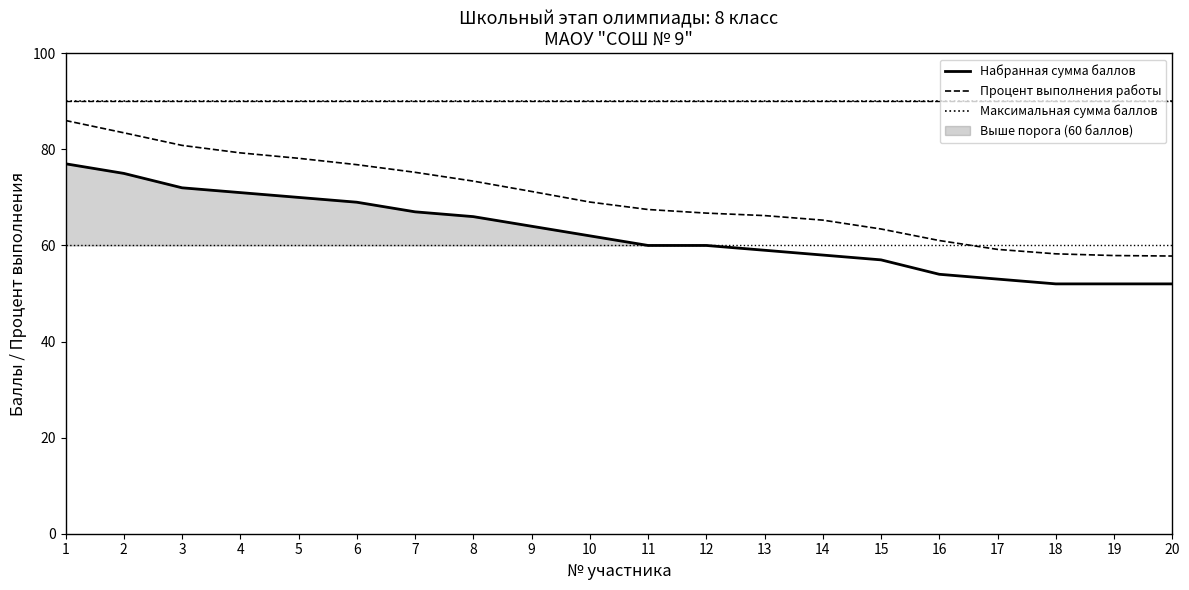

What is the difference between the maximum and minimum values in the Набранная сумма баллов series?

25.0